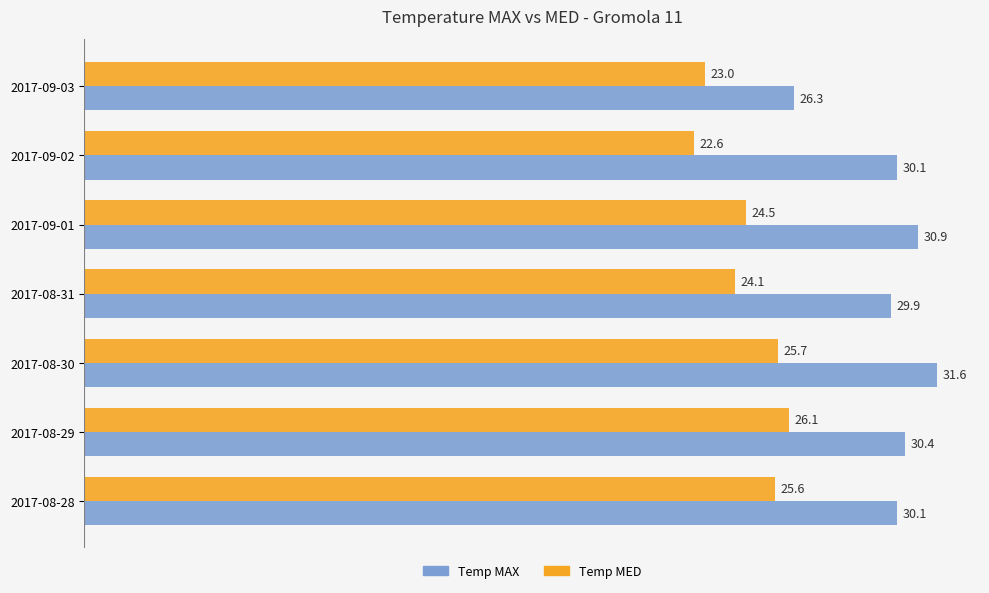

Rank the series by their average value, from highest to lowest.

Temp MAX, Temp MED